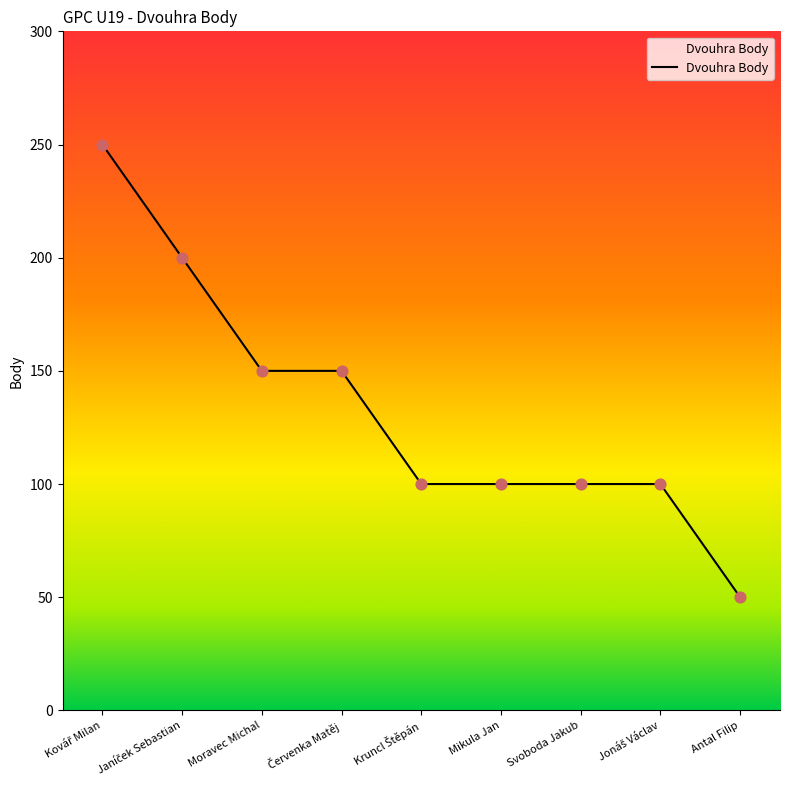

Which has a higher value, Antal Filip or Mikula Jan?

Mikula Jan